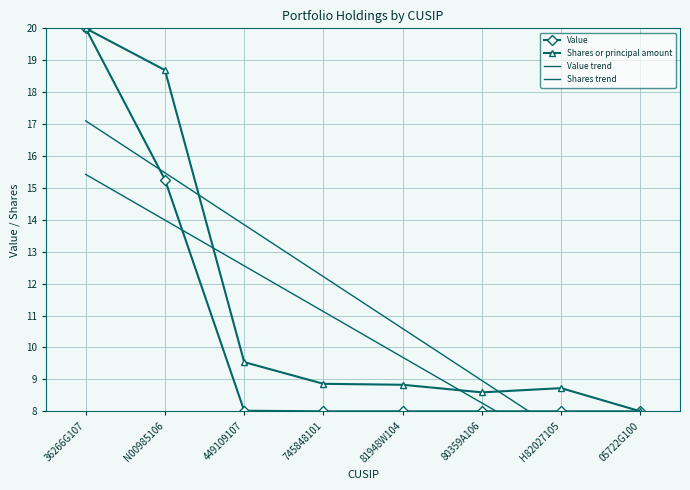

True or false: Shares or principal amount has more than 0 interior local peaks.

True